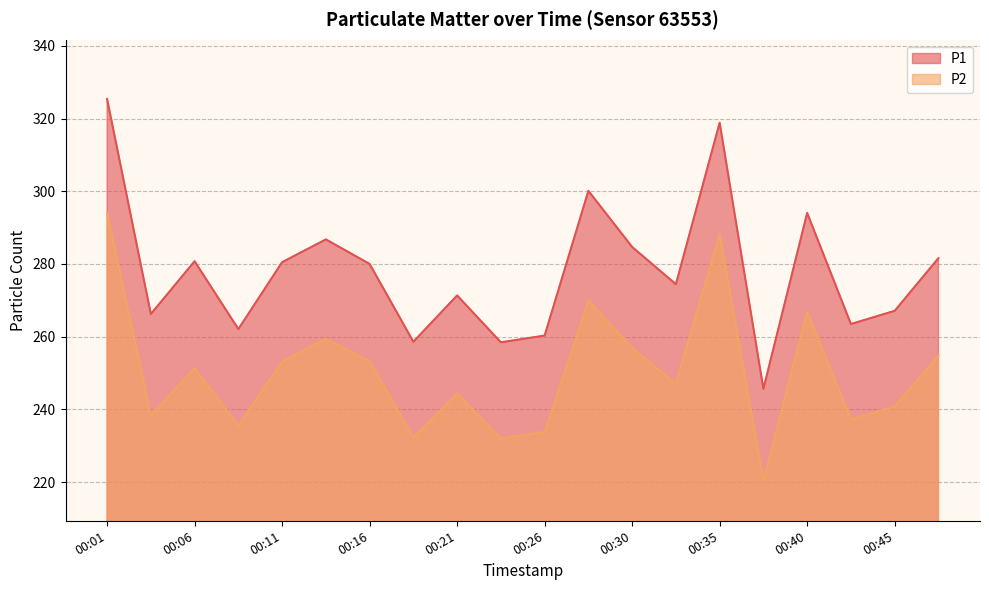

True or false: P1 and P2 intersect in this chart.

False